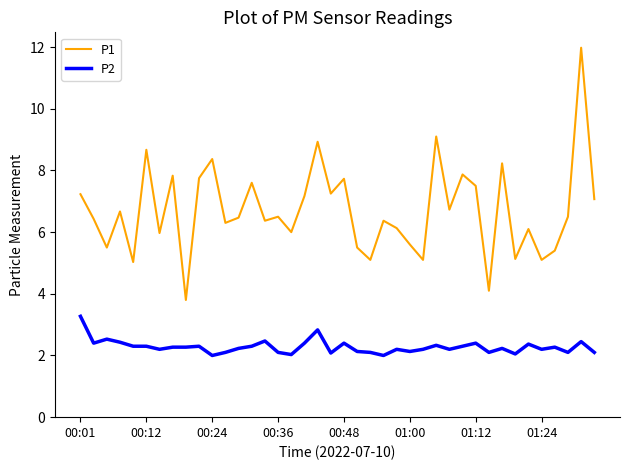

Count the number of categories in the chart.

40